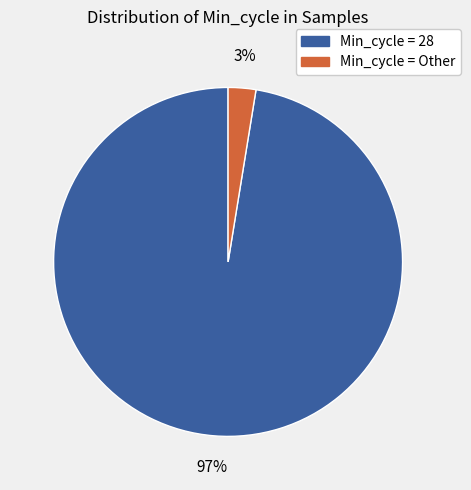

Is there any slice that represents more than half of the pie?

Yes